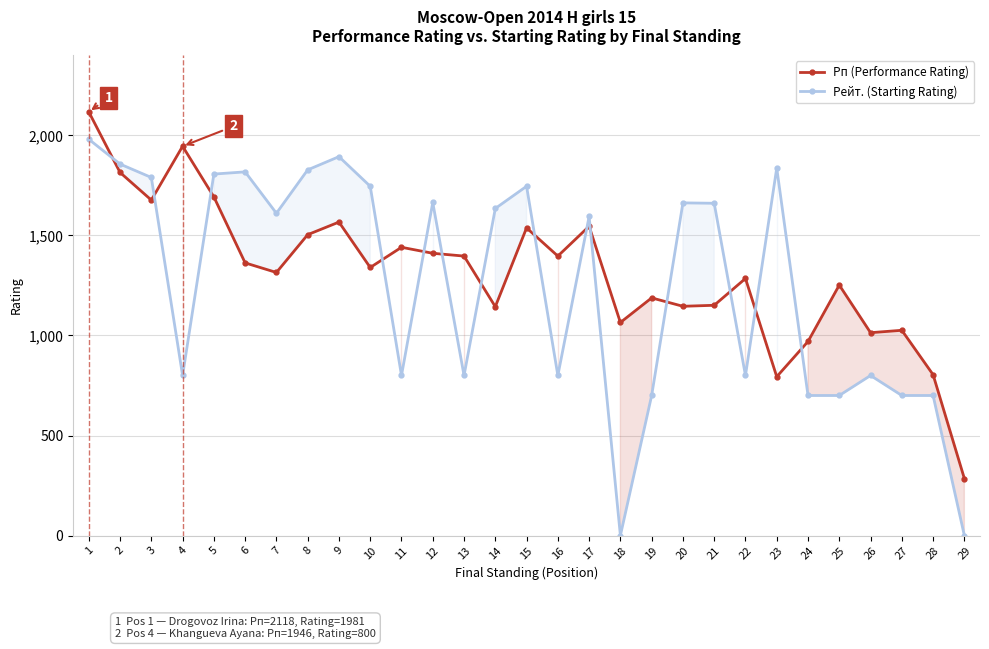

How many data points in Рейт. (Starting Rating) are less than 1611?

14